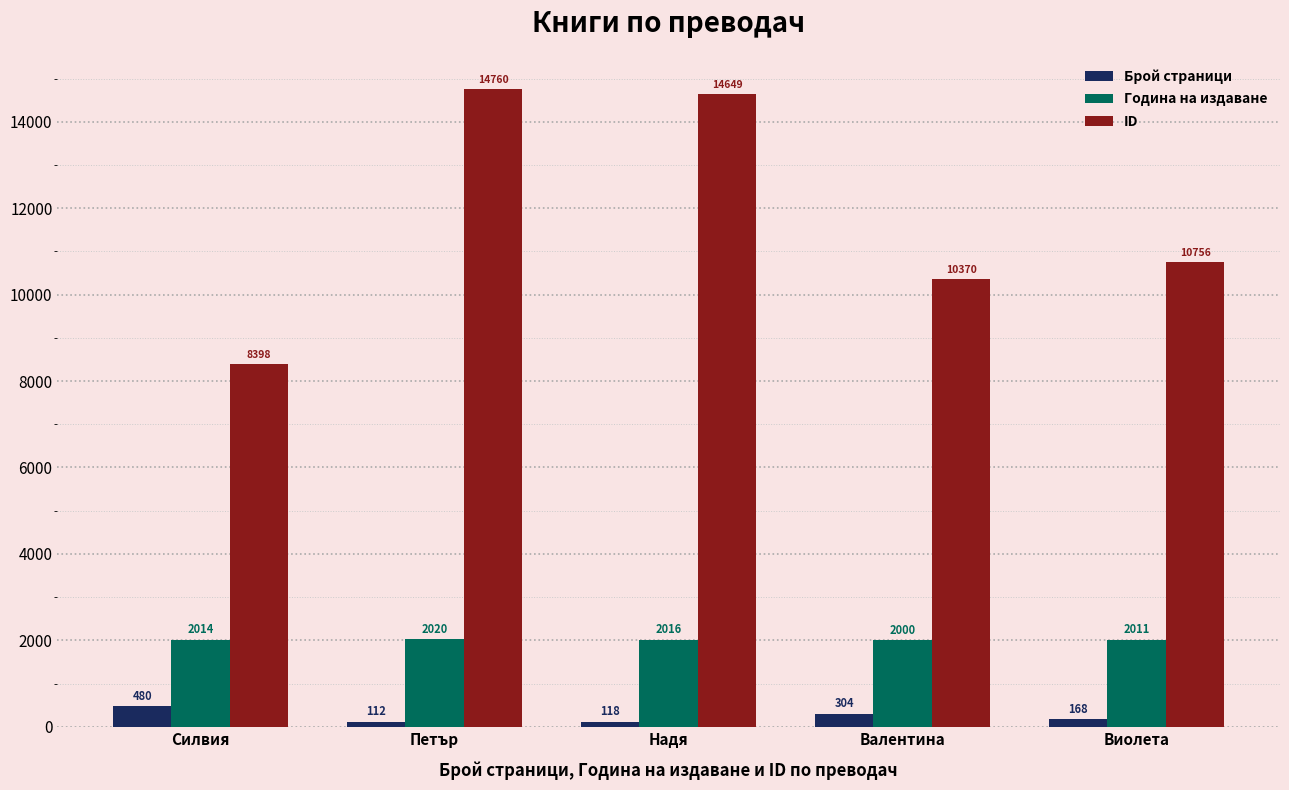

How many bars are there in total?

15